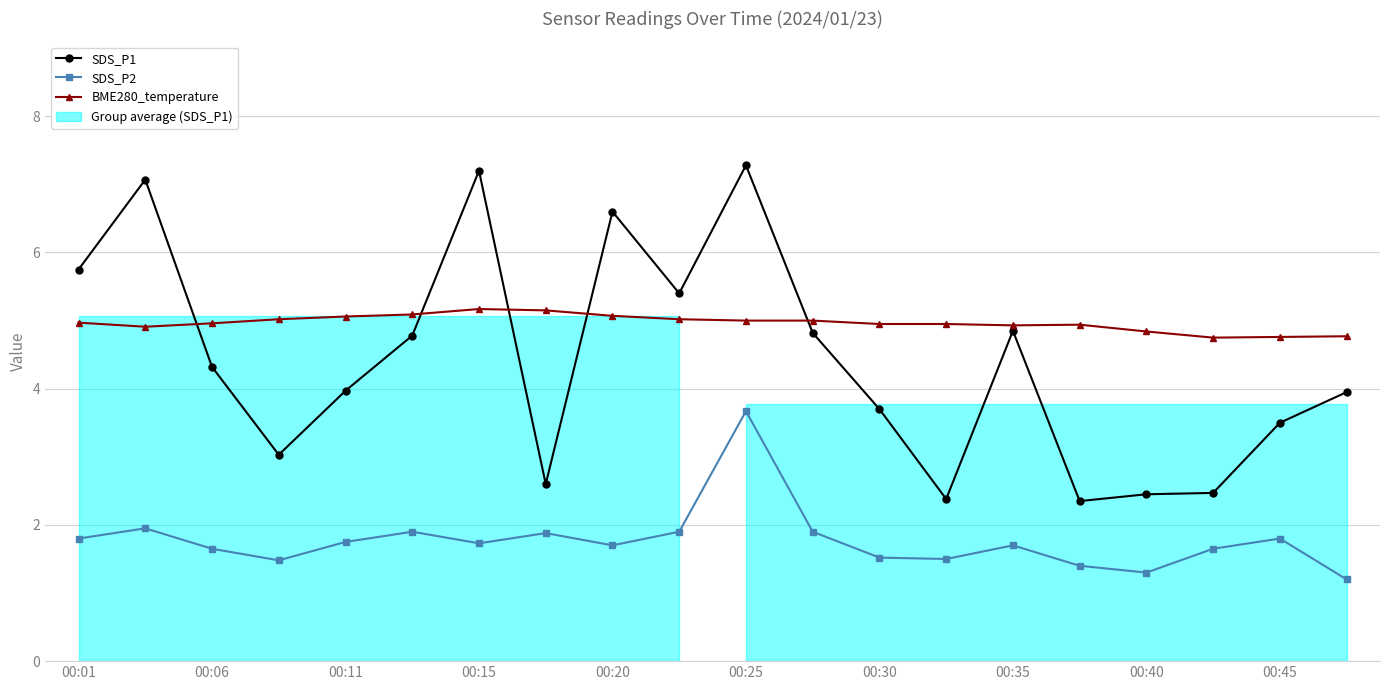

List the labels in order of SDS_P2 value, smallest first.

19, 16, 15, 00:15, 13, 12, 00:11, 17, 00:40, 14, 00:30, 00:20, 00:01, 18, 00:35, 00:25, 00:45, 11, 00:06, 10